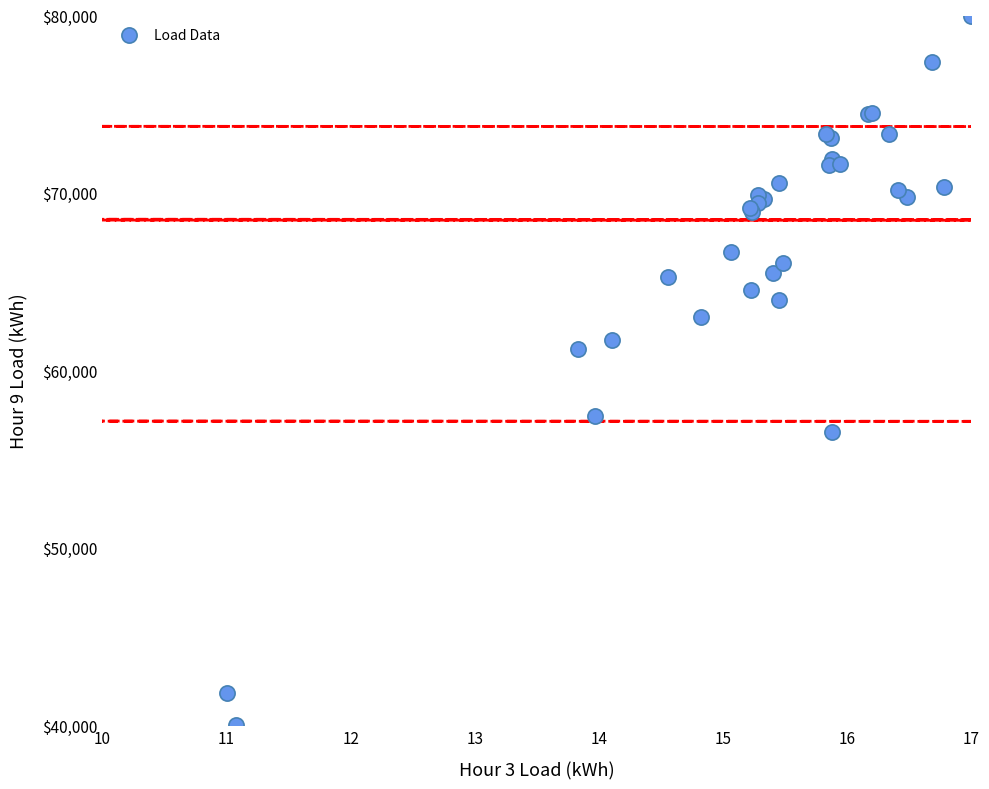

What Y value in the scatter plot is closest to 60000?

61192.6